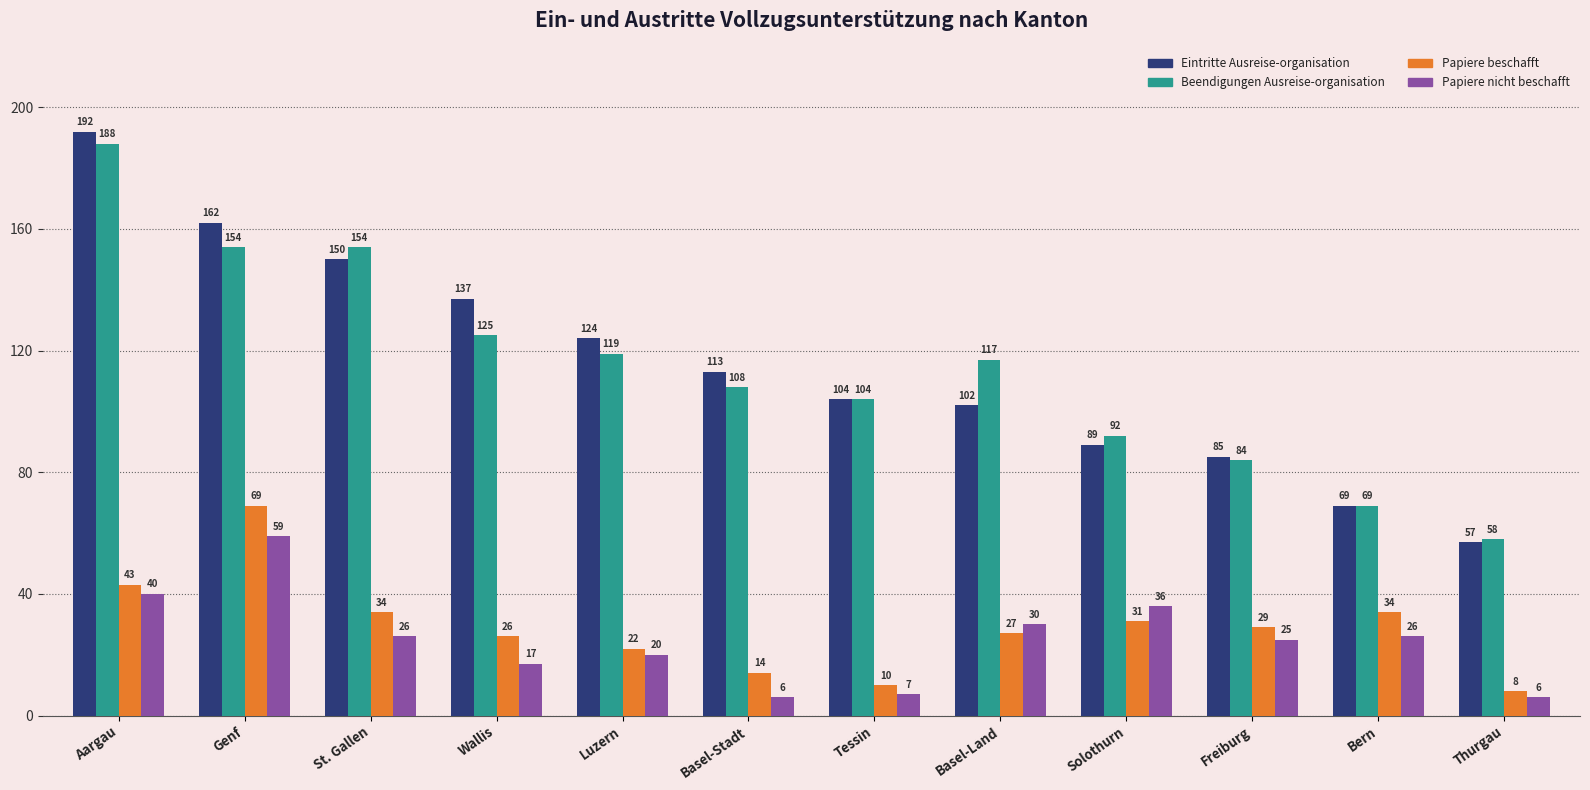

What is the minimum value shown in the chart?

6